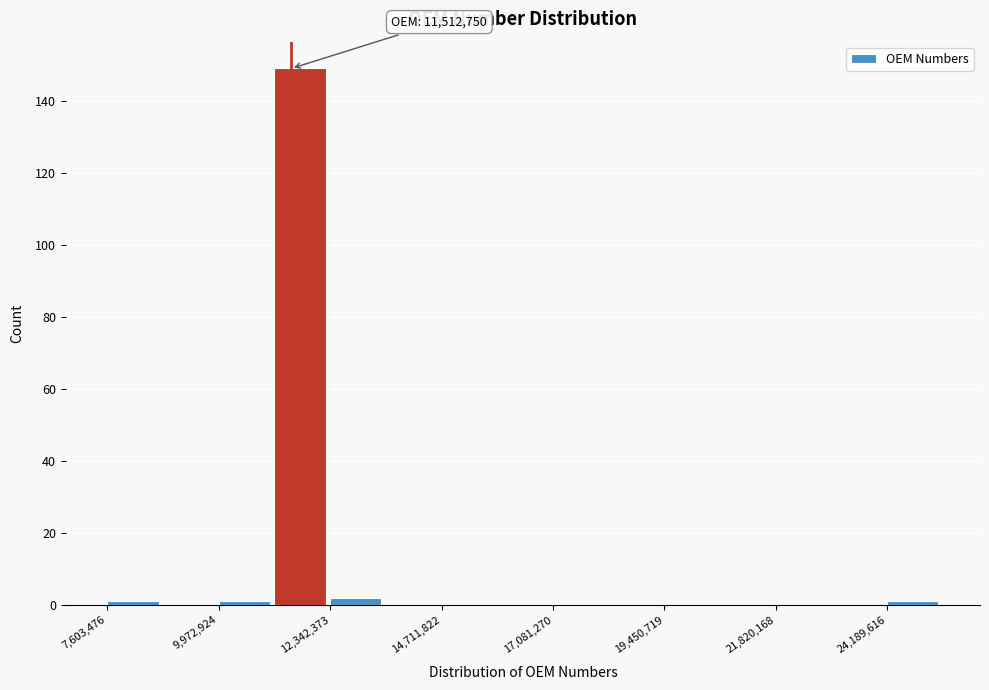

Around what value on the x-axis is the tallest bar? Give the approximate position of its centre, as read against the axis.

11500000